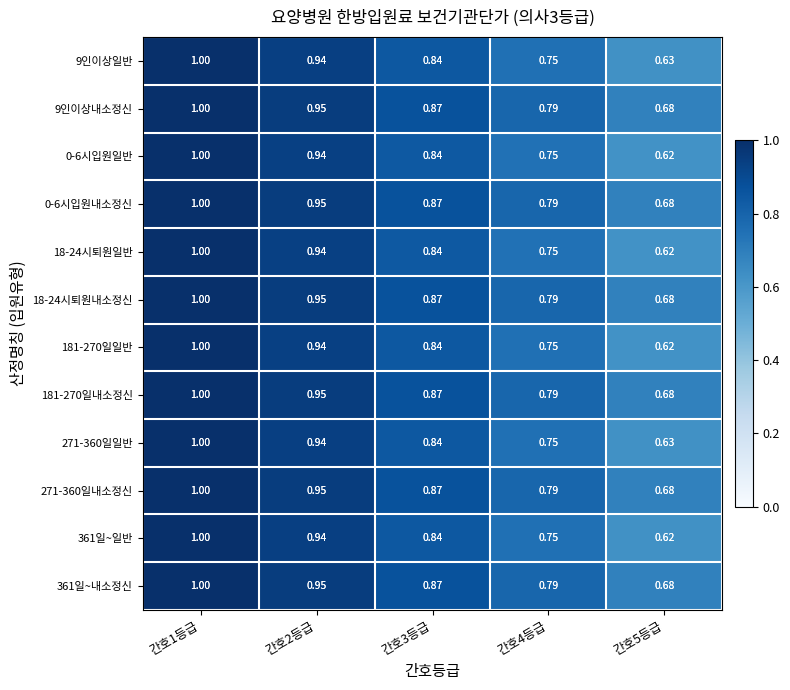

Is the value of 0-6시입원내소정신 at 간호3등급 greater than the value of 271-360일내소정신 at 간호4등급?

Yes